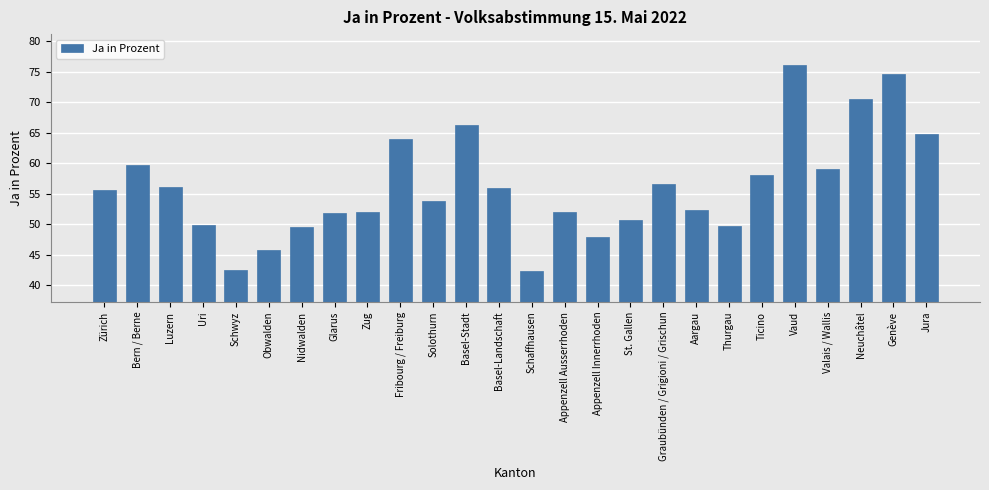

True or false: the data shows 49.6 at Thurgau.

True